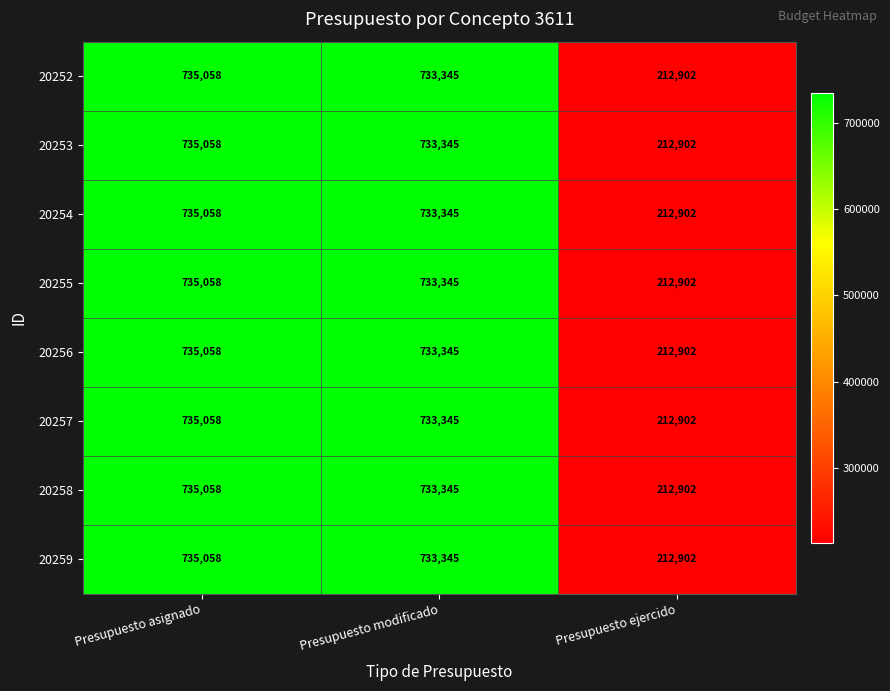

Where is 20255 nearest to the value 473980?

Presupuesto modificado